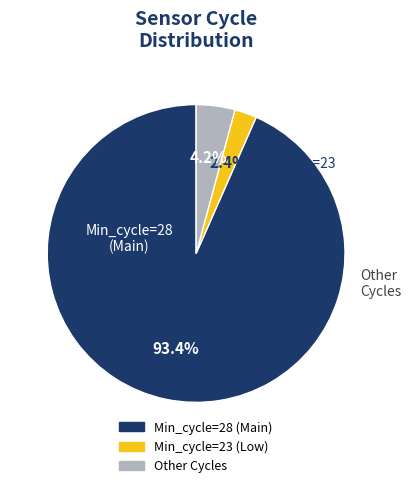

Is there any slice that represents more than half of the pie?

Yes